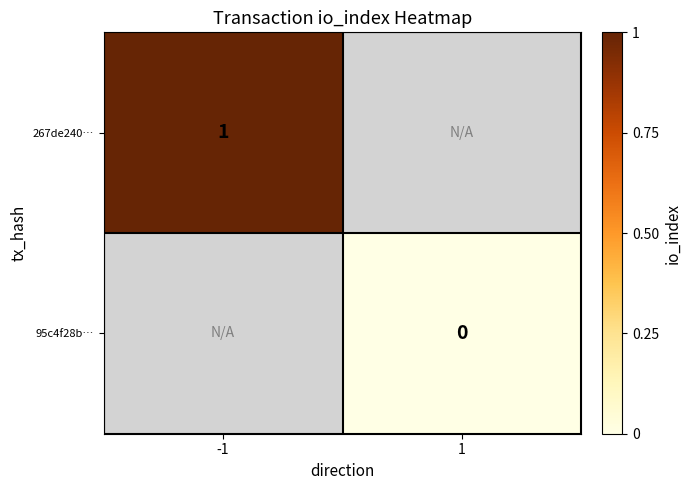

Is it true that 267de240… equals 1 at -1?

True